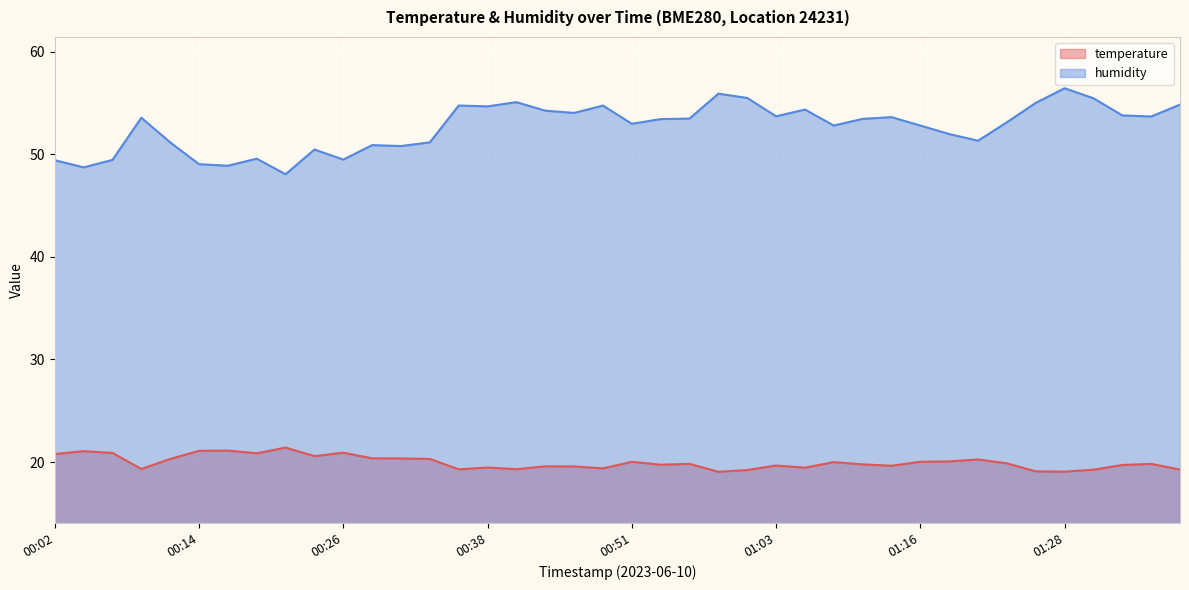

What position from the right is 01:28?

5